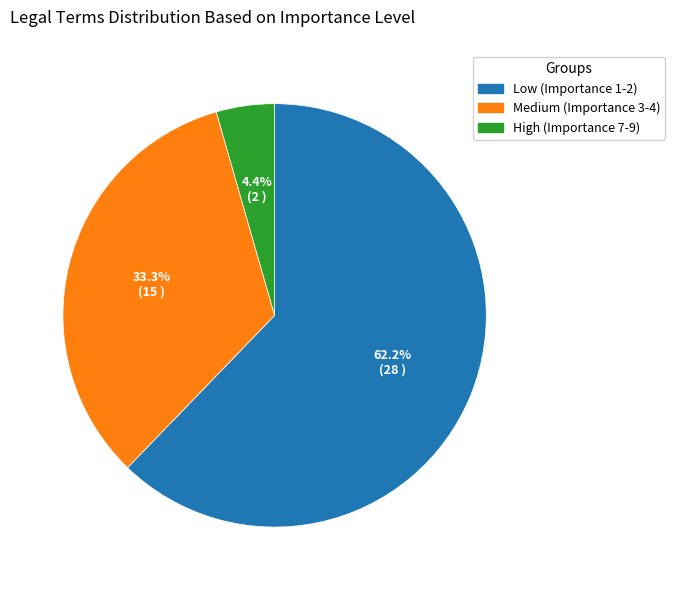

How many slices are in this pie chart?

3